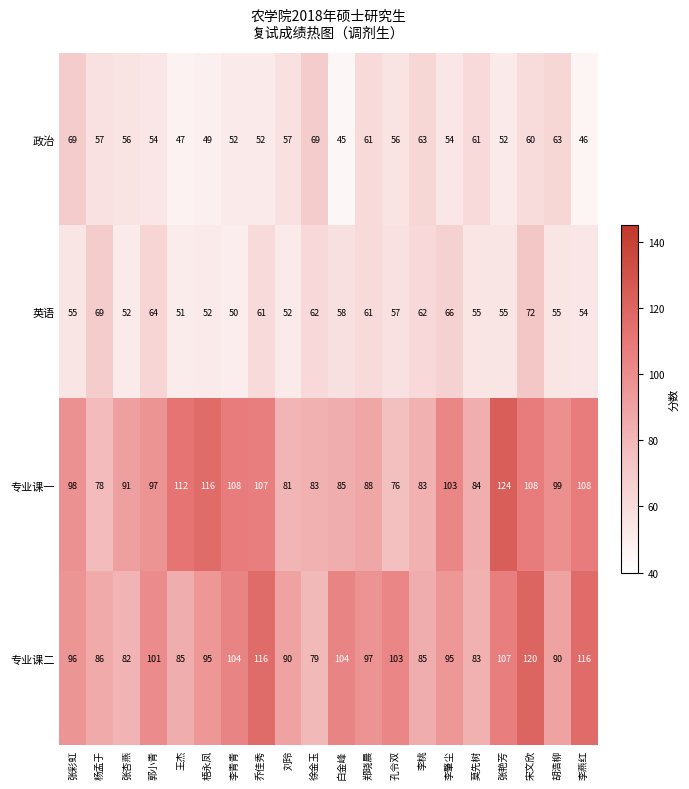

What value does the 政治 series have at 李肇尘, to the nearest 10?

50